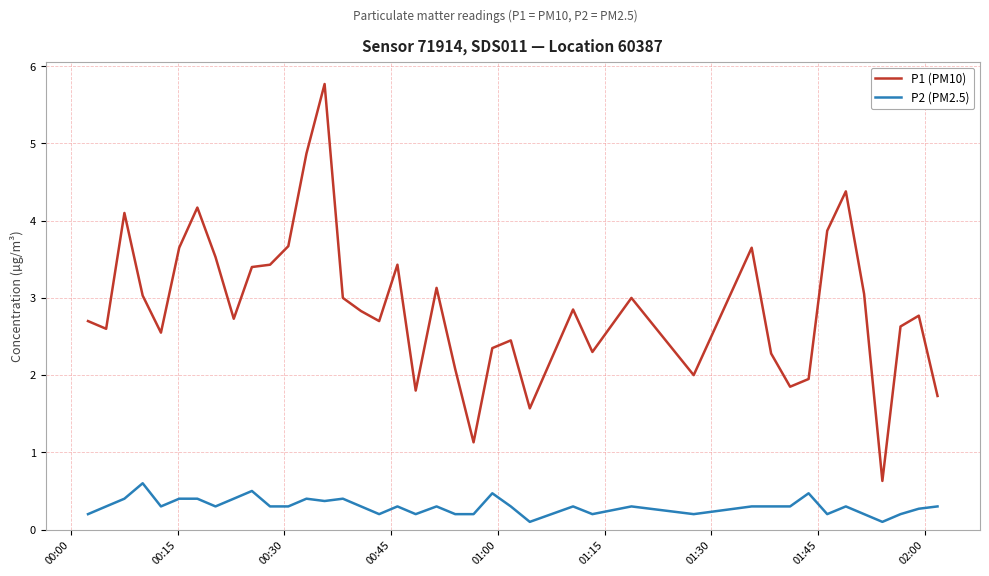

Rank the series by their average value, from highest to lowest.

P1 (PM10), P2 (PM2.5)